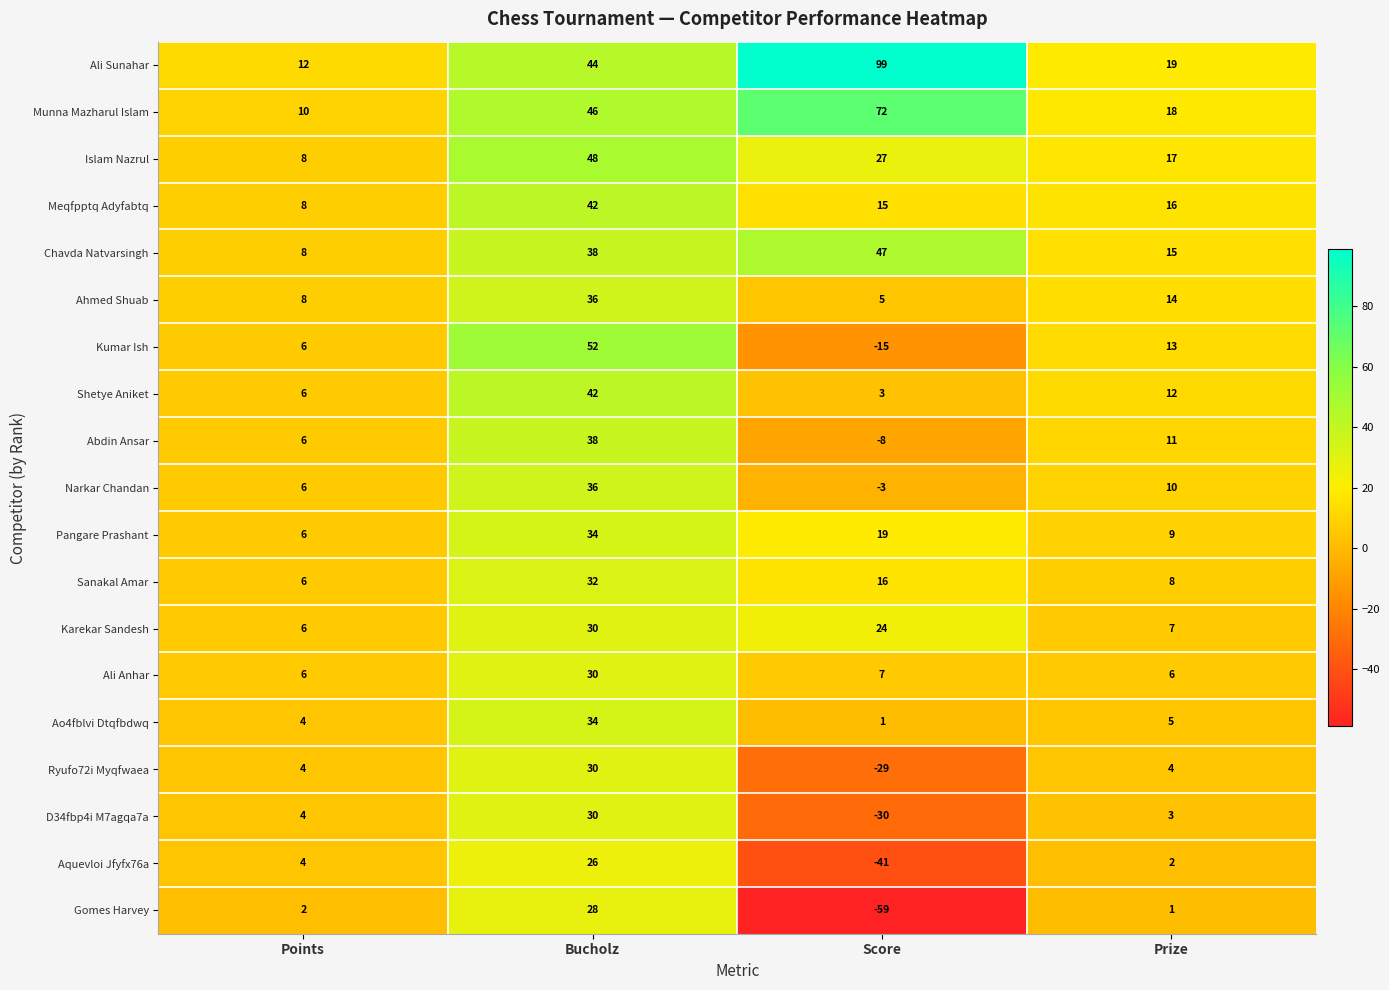

The Sanakal Amar series shows 4 at Points. True or false?

False